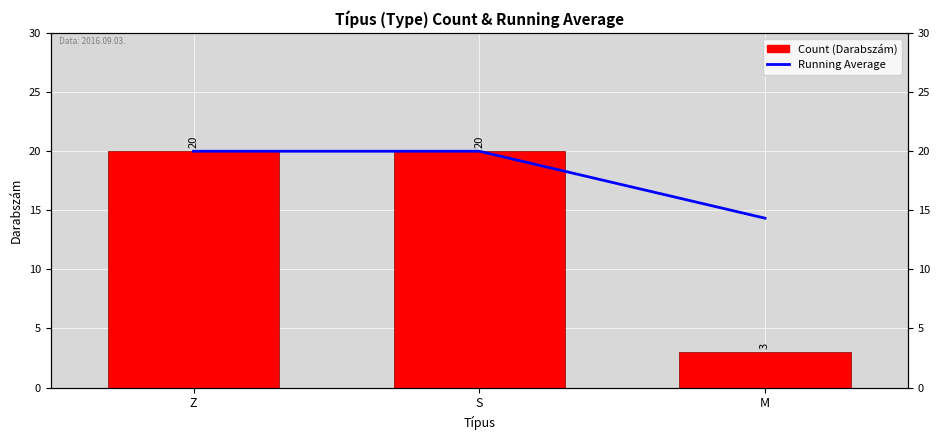

Count the number of categories in the chart.

3